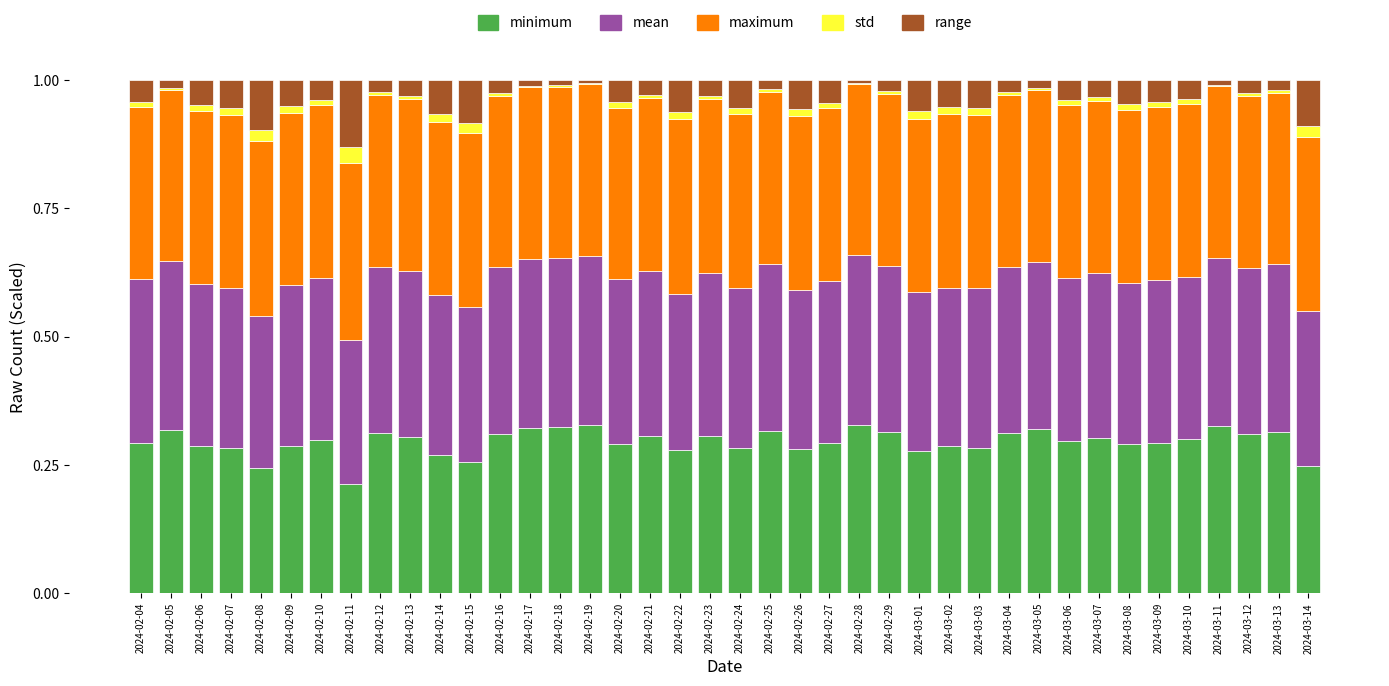

Is it true that range equals 0.0 at 2024-02-05?

True